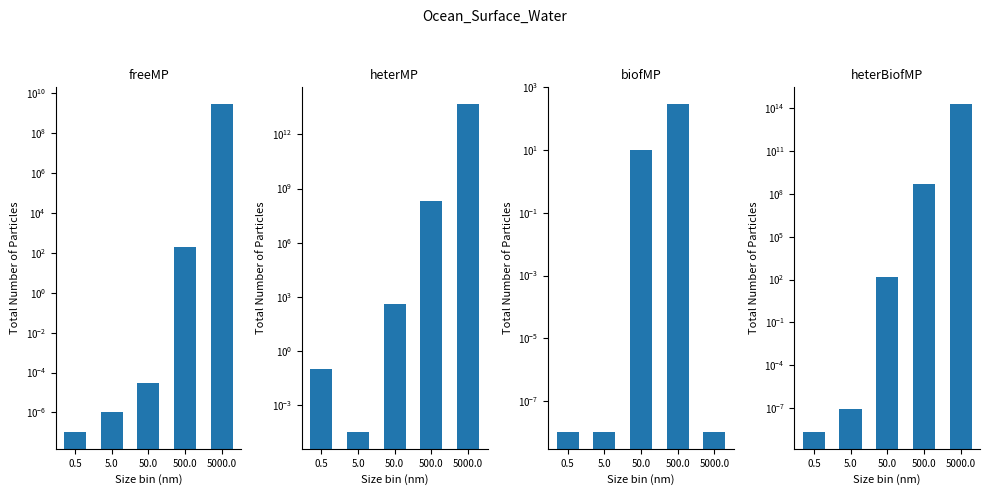

How many distinct data groups are displayed?

4